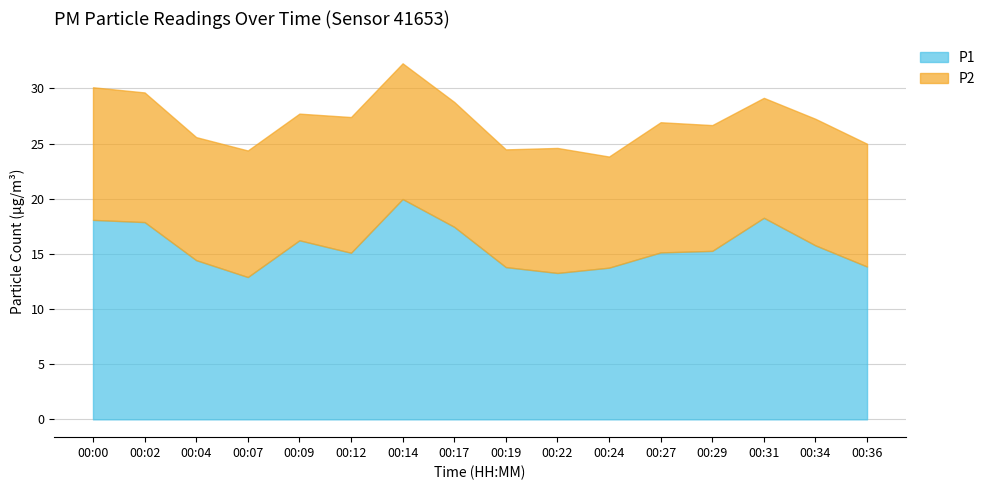

Which has a higher value, 00:04 or 00:14?

00:14